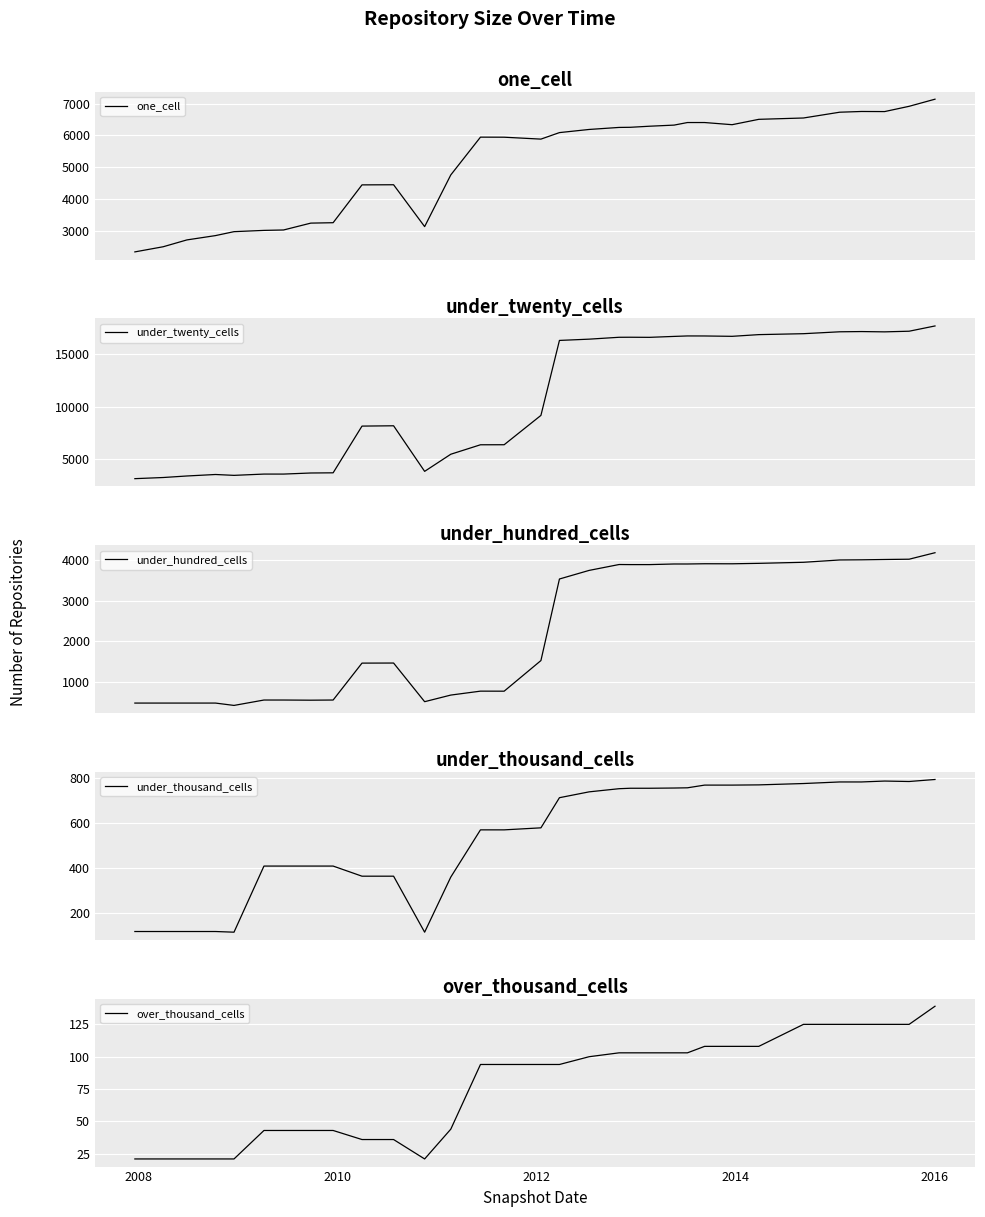

Rank the series at 2008 from lowest to highest value.

over_thousand_cells, under_thousand_cells, under_hundred_cells, one_cell, under_twenty_cells